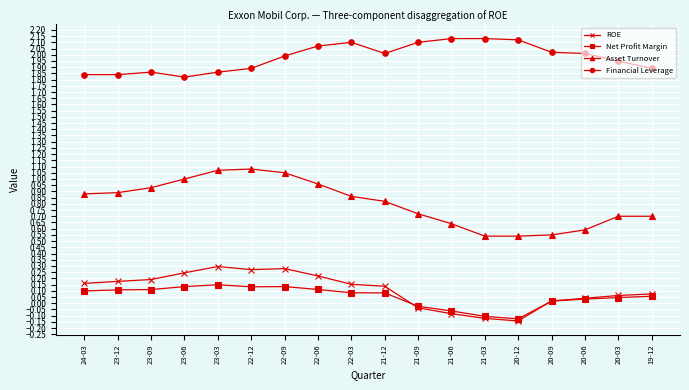

True or false: Asset Turnover has a value of 1.1 at 19-12.

False